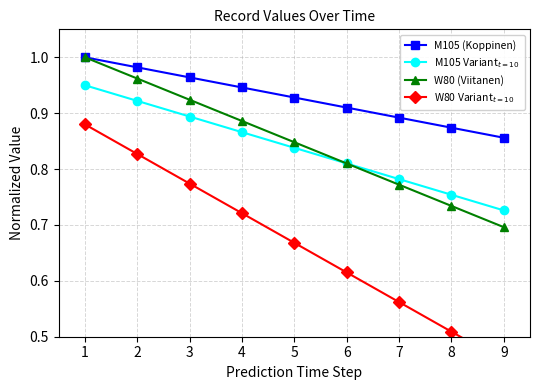

What is the lowest value of the W80 Variant$_{t=10}$ series?

0.5